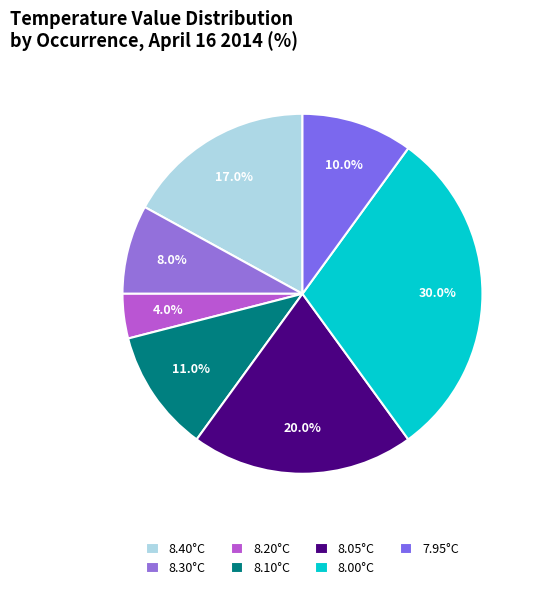

How many slices are in this pie chart?

7